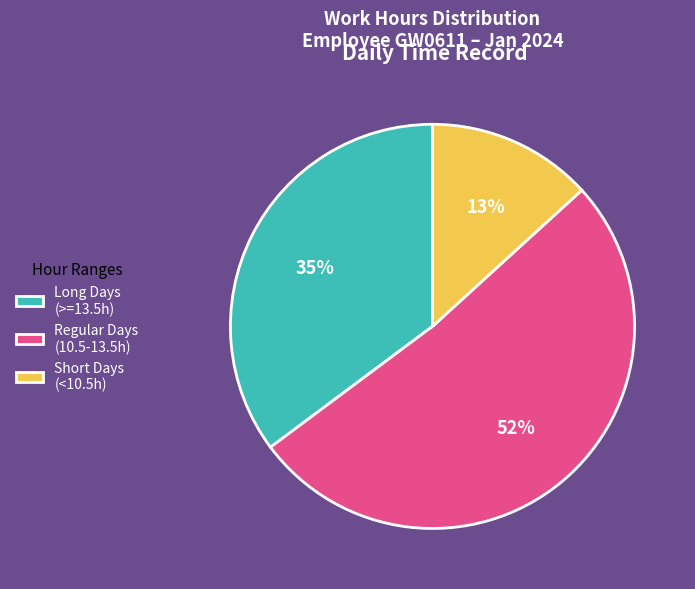

The Long Days (>=13.5h) slice represents 24% of the pie. True or false?

False